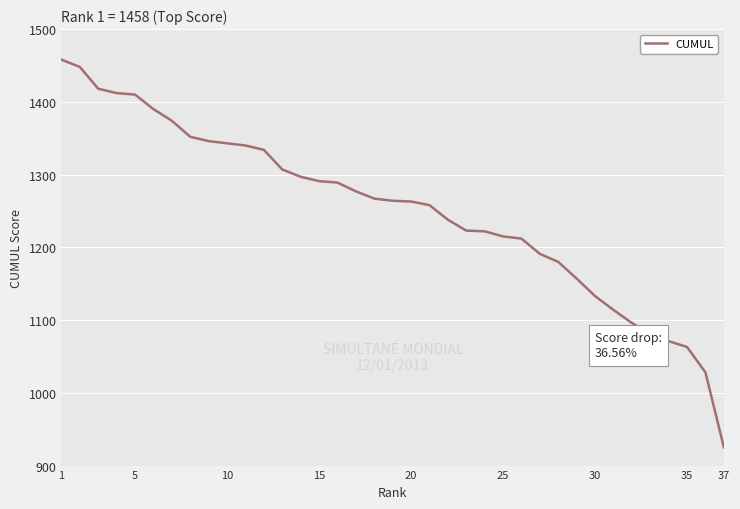

What is the minimum value shown in the chart?

925